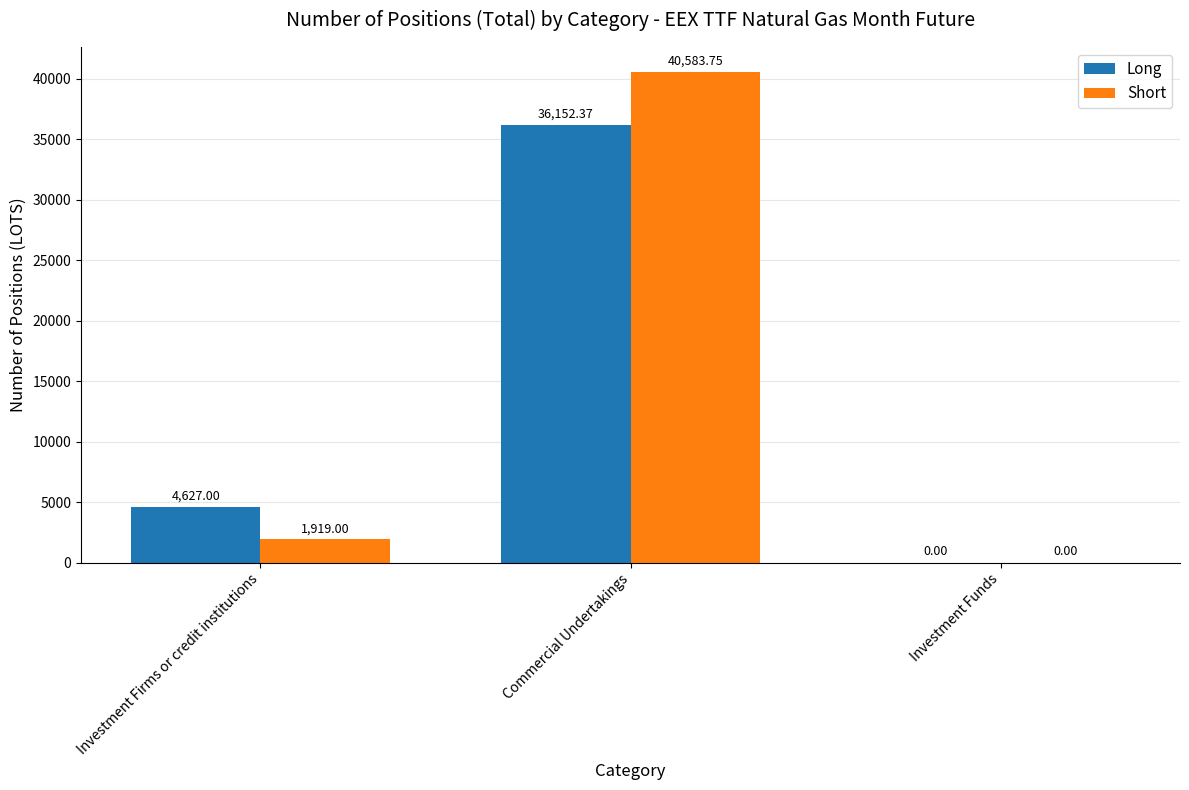

Is the value of Long at Investment Firms or credit institutions greater than the value of Short at Investment Funds?

Yes